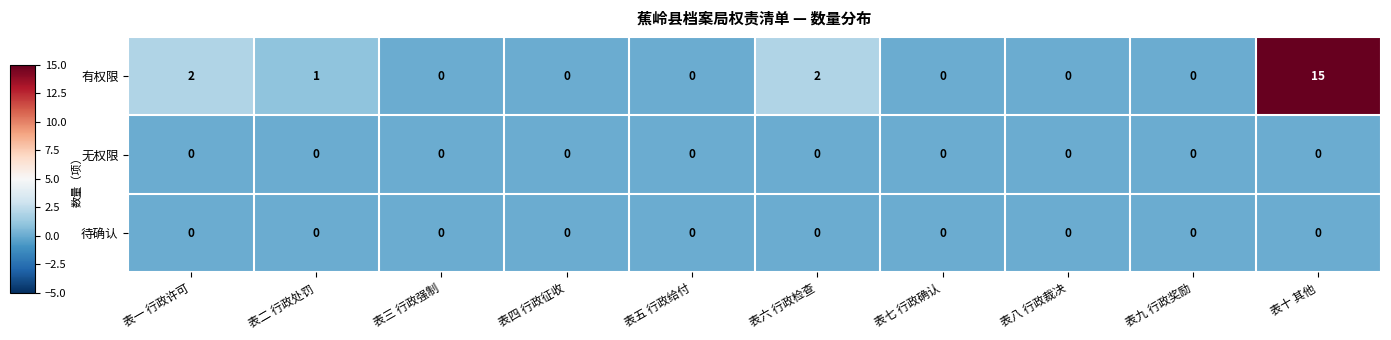

What is the maximum value shown in the chart?

15